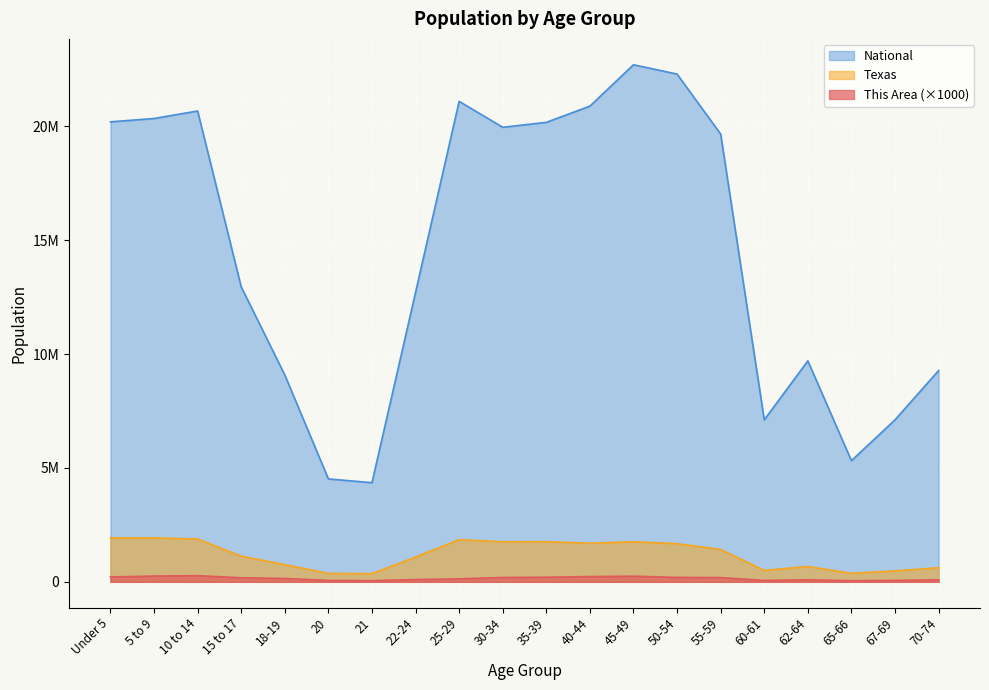

What is the total value across all series at 15 to 17?

14260488